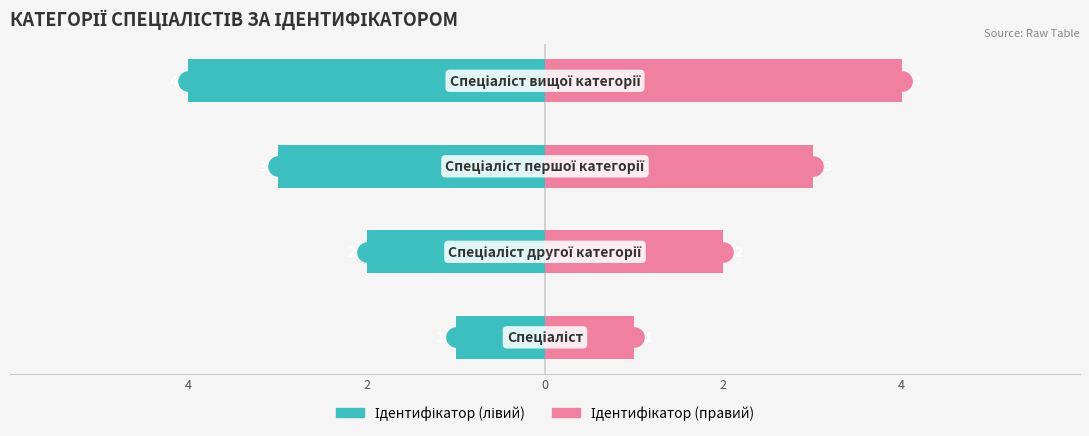

At how many categories does at least one series exceed 1?

3